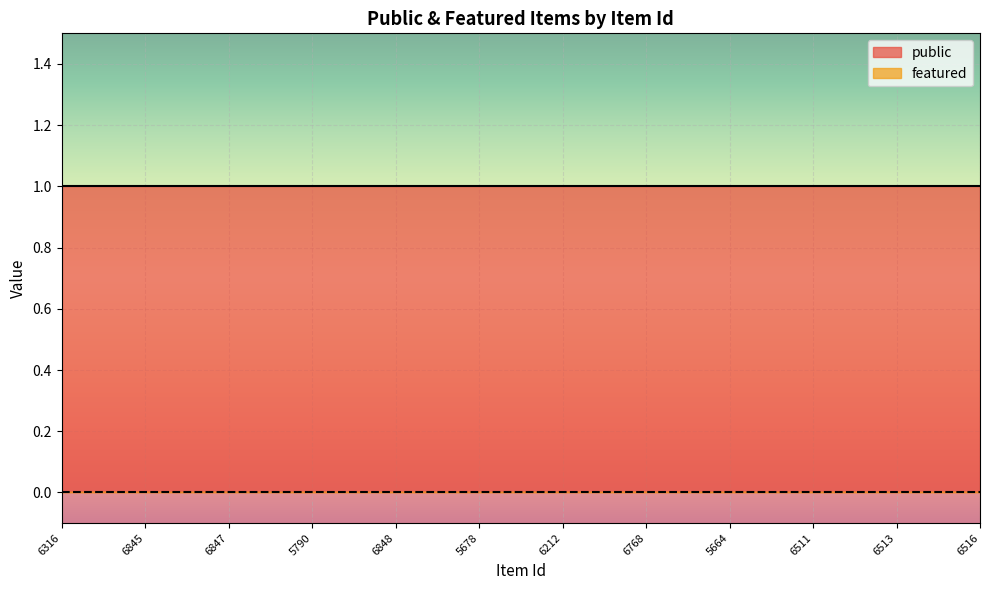

How many lines are shown in the chart?

2